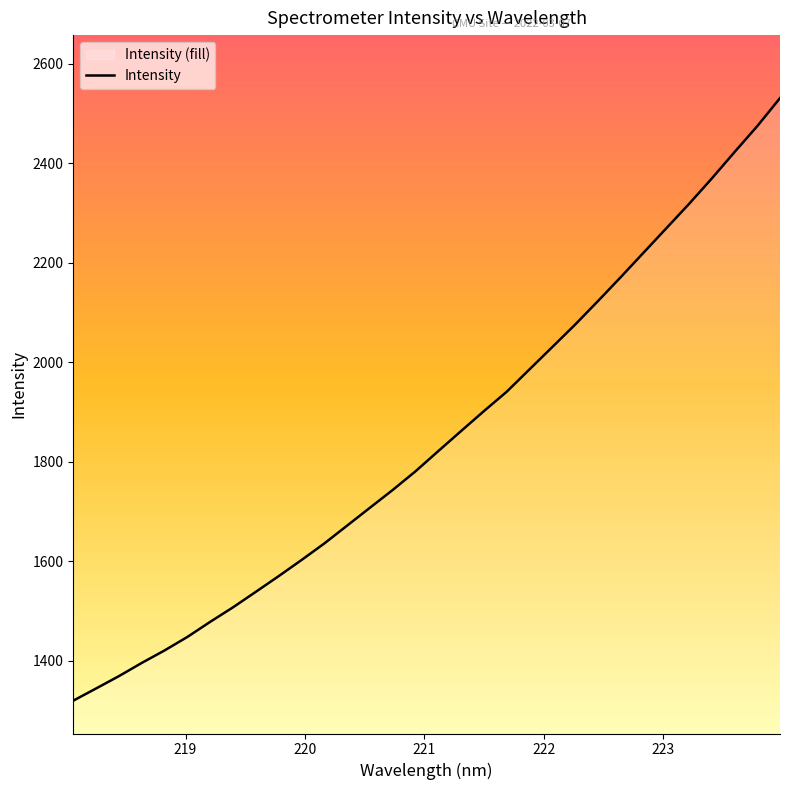

Reading right to left, list all the values displayed in this chart.

223.9802=2531.2	223.7895=2474.7	223.5987=2422.5	223.408=2369.3	223.2172=2318.2	223.0264=2269.1	222.8355=2220.0	222.6447=2170.9	222.4538=2122.8	222.263=2075.7	222.0721=2030.7	221.8812=1985.8	221.6902=1940.9	221.4993=1902.0	221.3083=1861.9	221.1174=1821.7	220.9264=1781.0	220.7354=1743.5	220.5444=1707.7	220.3533=1671.8	220.1623=1636.0	219.9712=1602.7	219.7801=1570.3	219.589=1538.9	219.3979=1507.7	219.2067=1478.5	219.0156=1448.2	218.8244=1421.1	218.6332=1395.9	218.442=1369.4	218.2508=1344.6	218.0596=1320.1